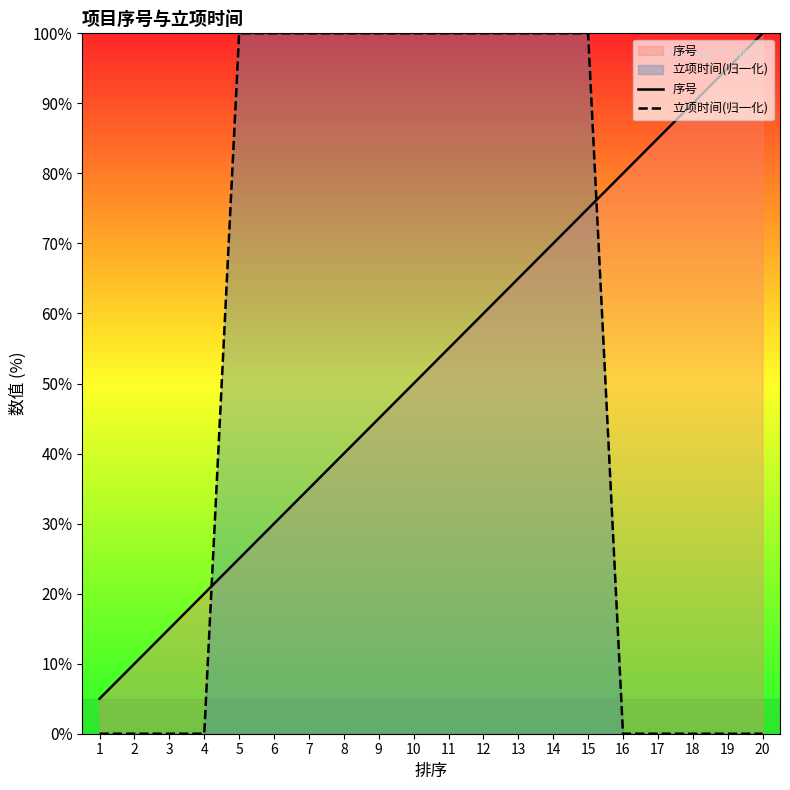

True or false: 序号 and 立项时间(归一化) cross at least once.

True